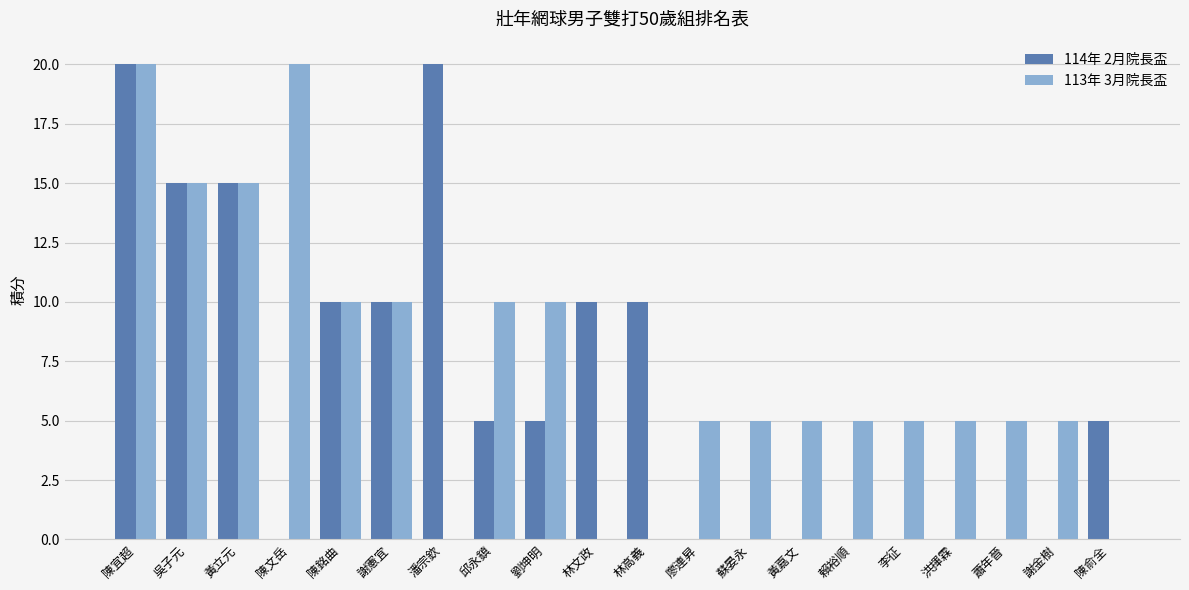

What is the total value across all series at 賴裕順?

5